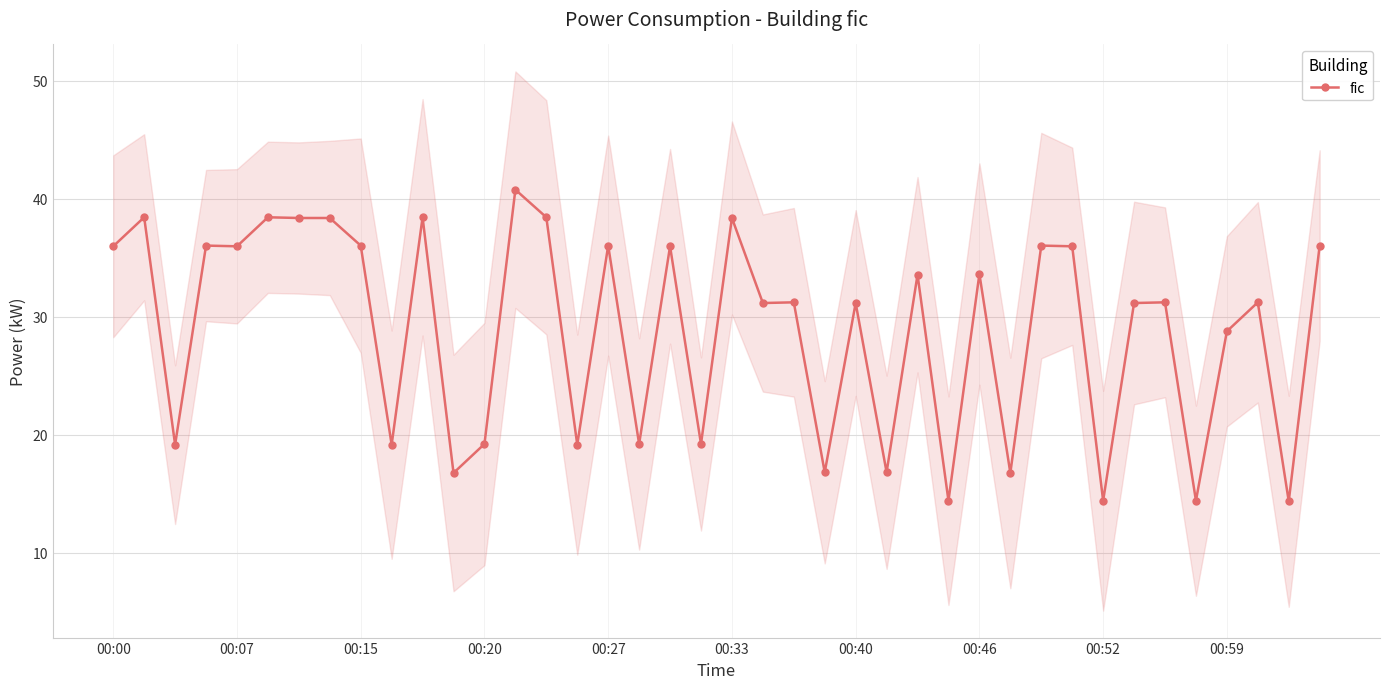

At which label does the data first exceed 31?

00:00